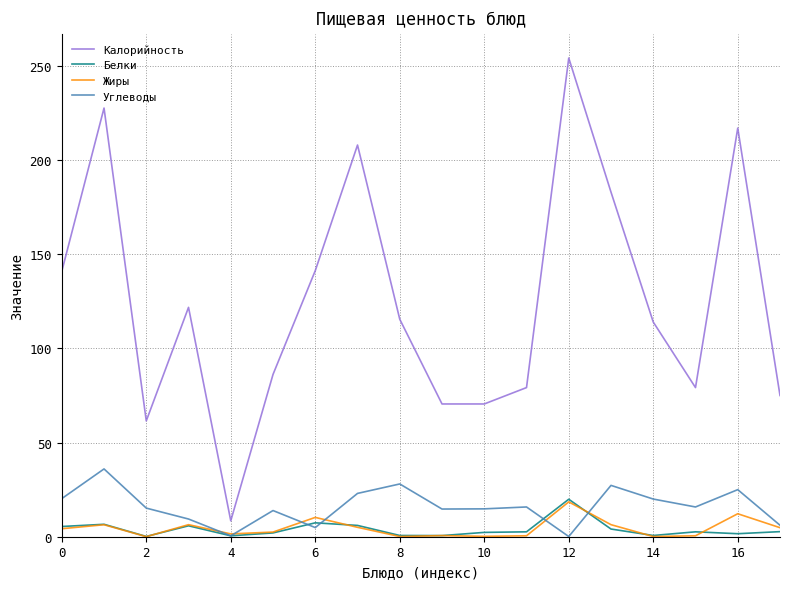

Which series has the widest spread of values?

Калорийность